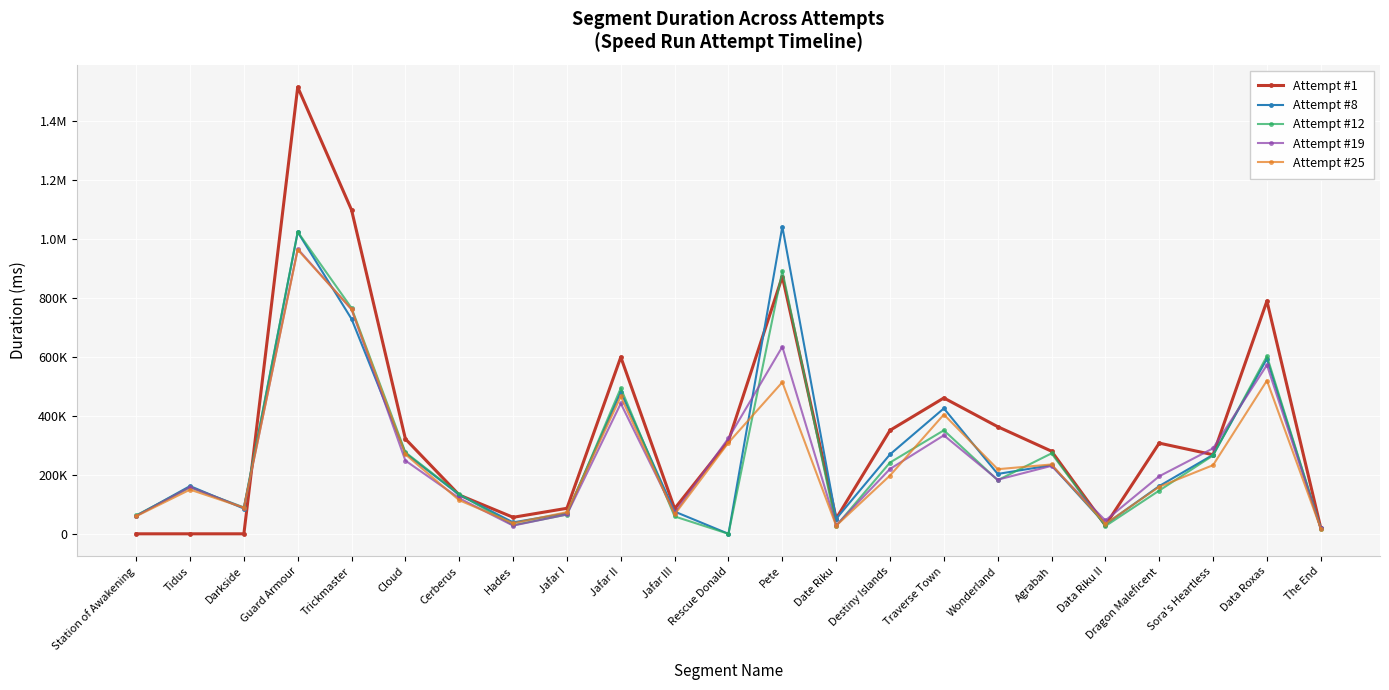

What are all the series names shown in the legend?

Attempt #1, Attempt #8, Attempt #12, Attempt #19, Attempt #25